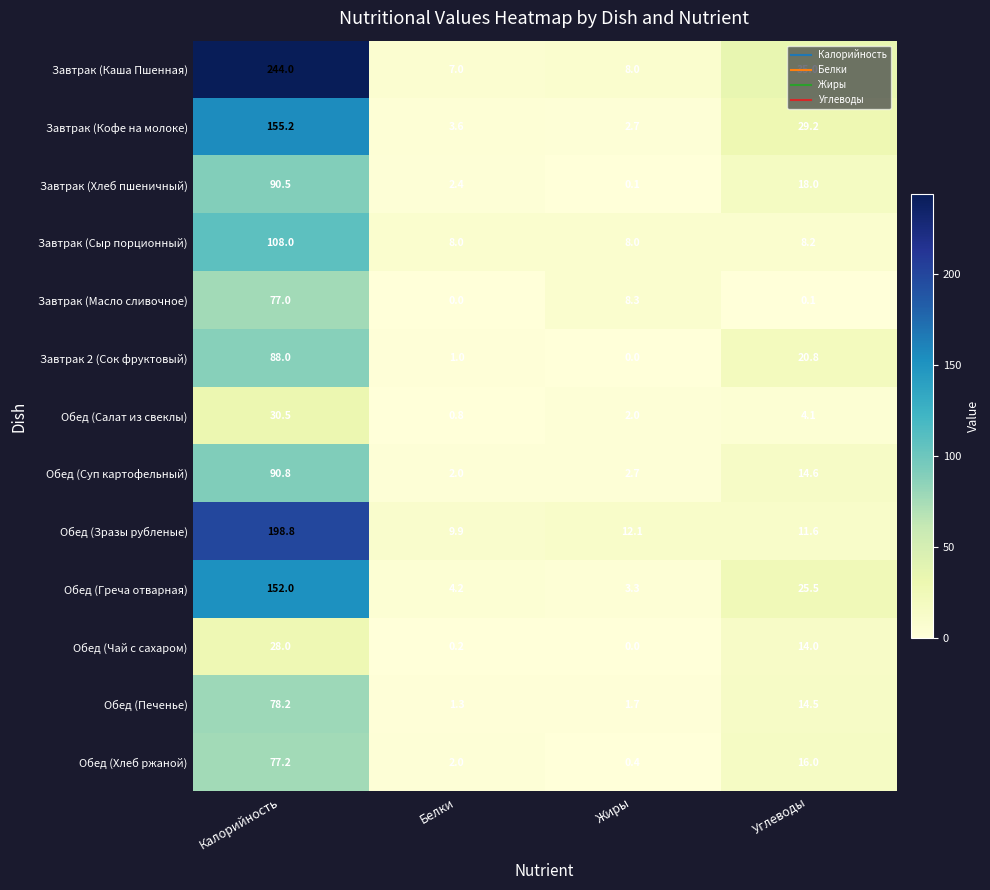

What is the greatest value displayed?

244.0